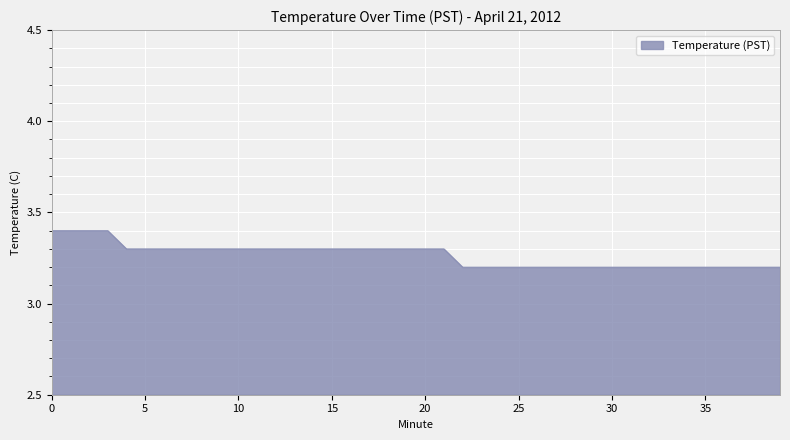

What is the maximum value shown in the chart?

3.4